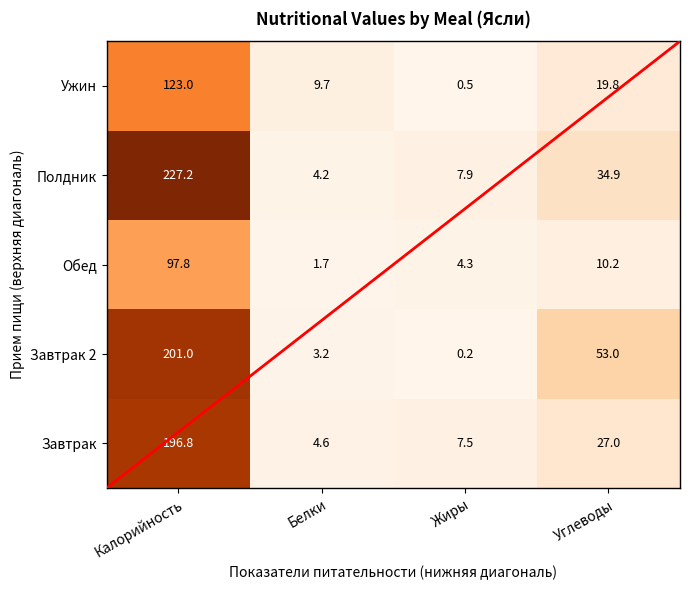

Count the number of categories in the chart.

4